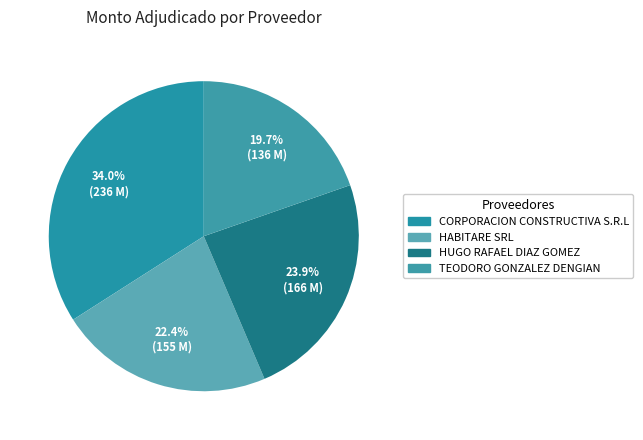

Combined, what portion of the pie is CORPORACION CONSTRUCTIVA S.R.L and HUGO RAFAEL DIAZ GOMEZ?

58.0%